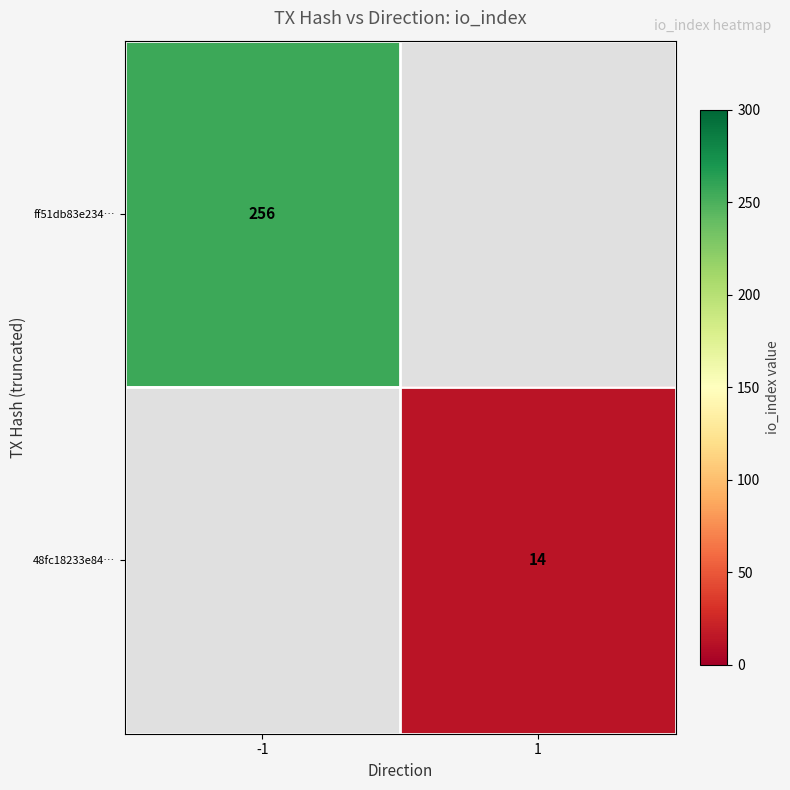

True or false: 48fc18233e84… has a value of 20 at 1.

False